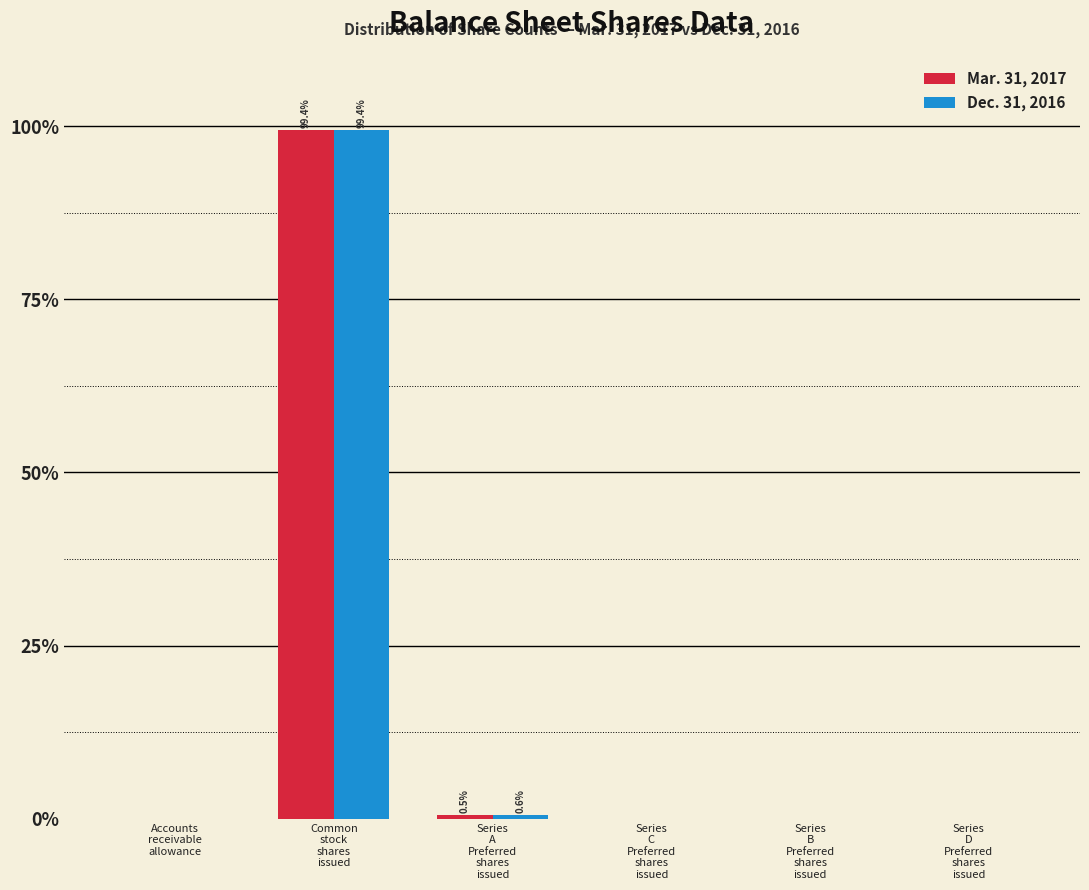

What is the greatest value displayed?

99.4